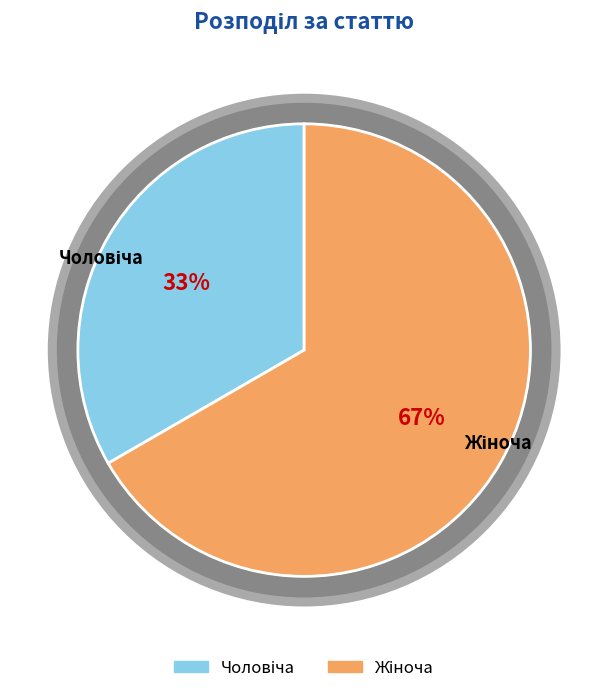

Is it true that Жіноча is 67% of the pie?

True